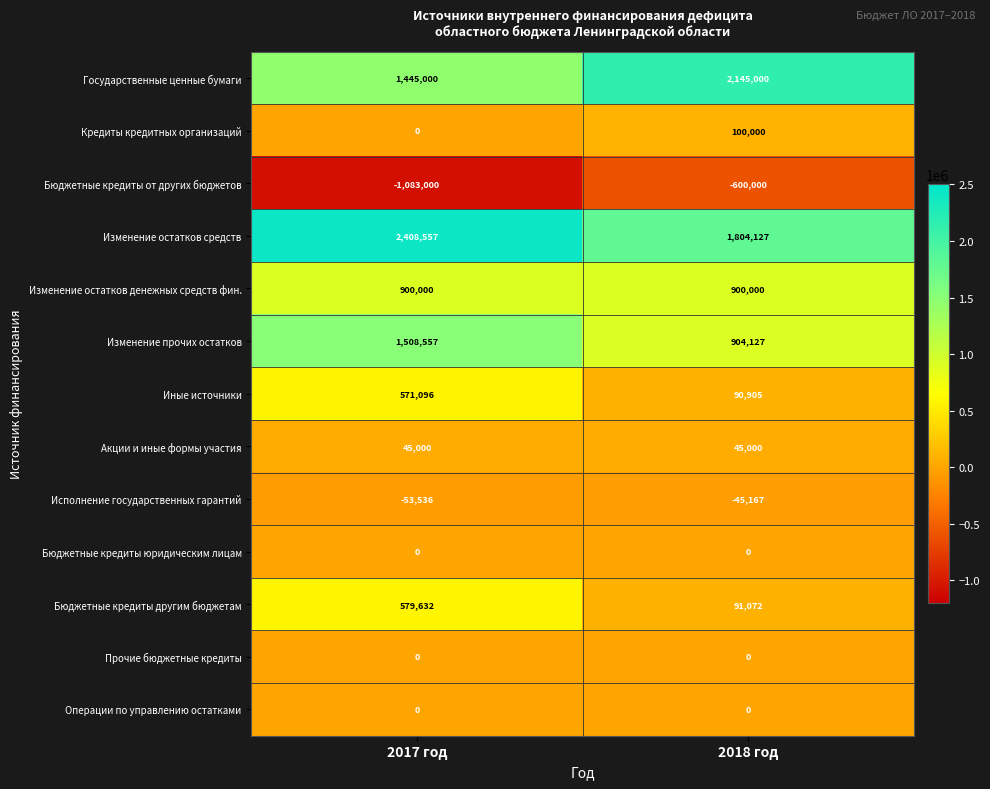

Where is Исполнение государственных гарантий nearest to the value -49351?

2018 год